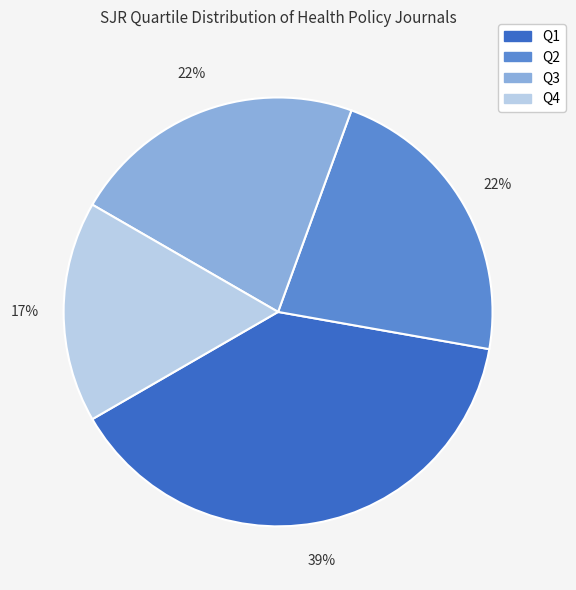

Combined, do Q3 and Q1 account for over 50%?

Yes